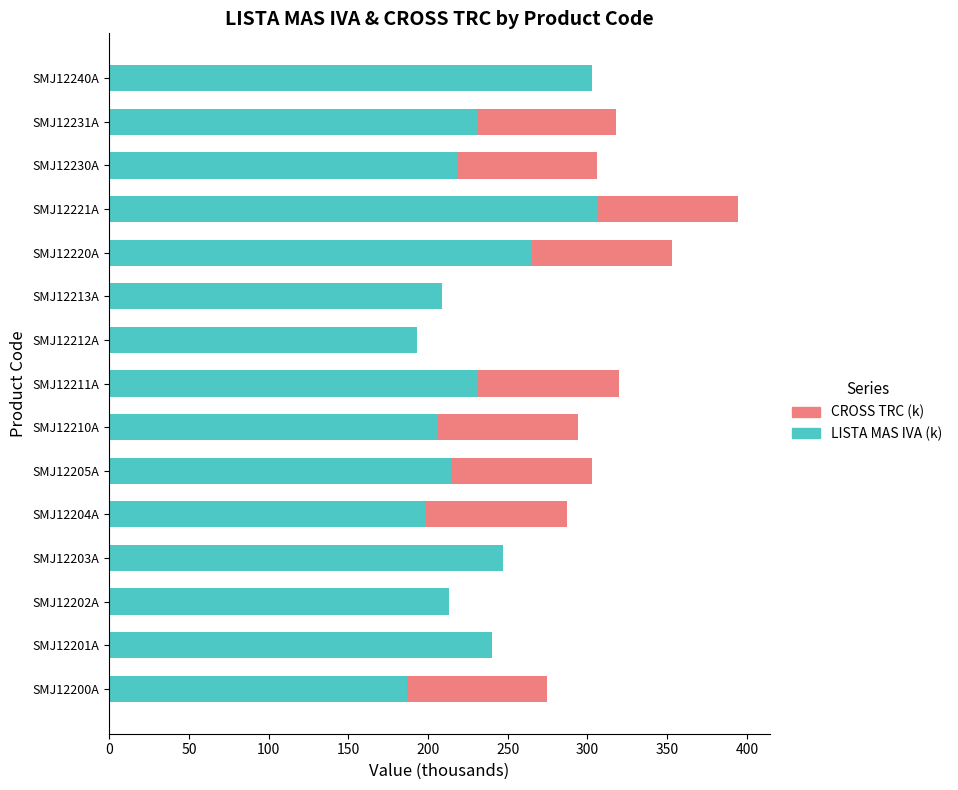

At which category is the sum across all series the highest?

SMJ12221A